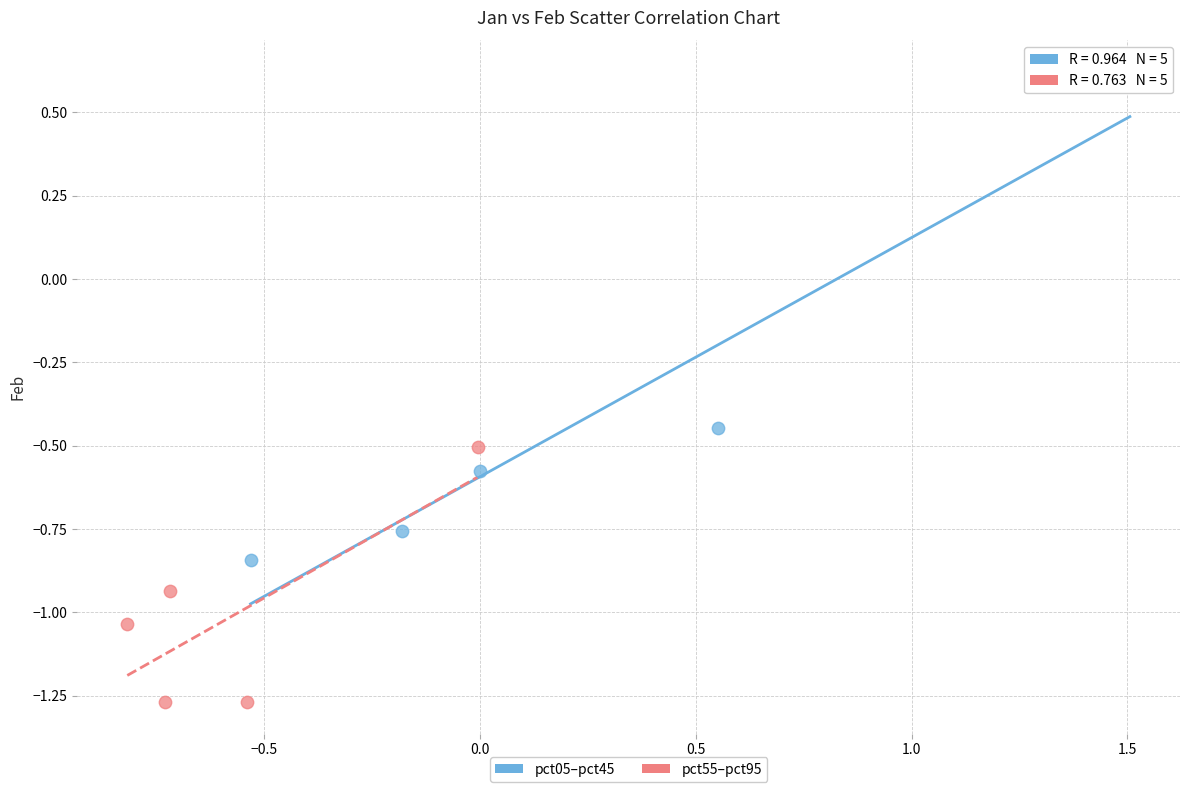

Which series reaches the maximum Y coordinate?

pct05–pct45